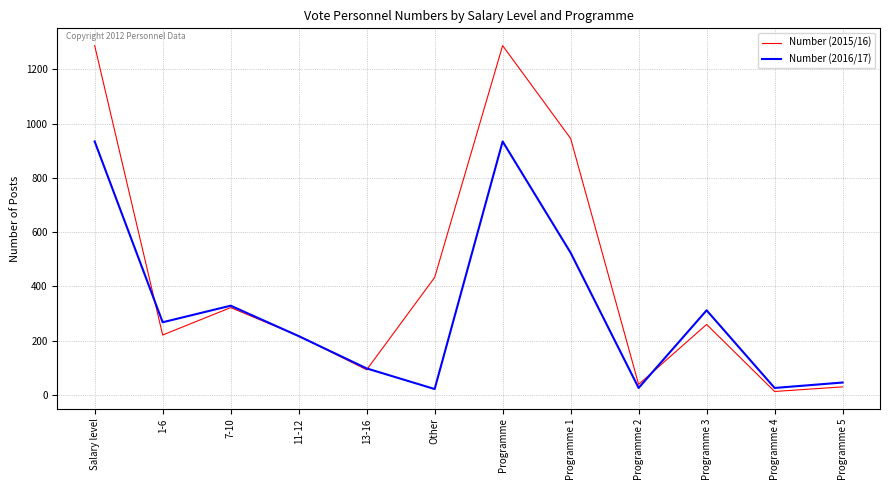

What is the difference between the maximum and minimum values in the Number (2016/17) series?

912